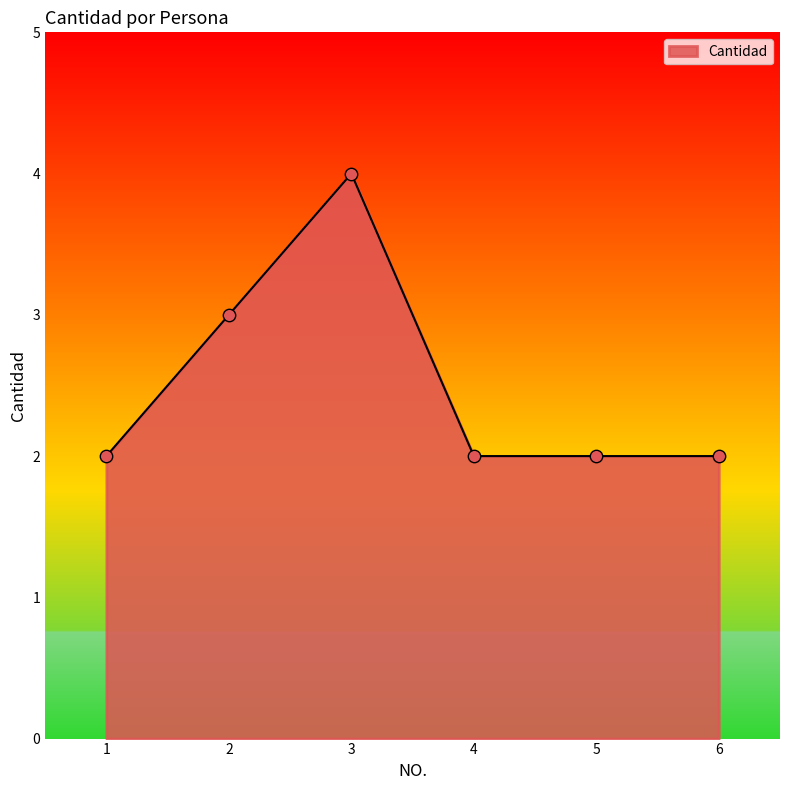

Between 2 and 1, which is larger?

2